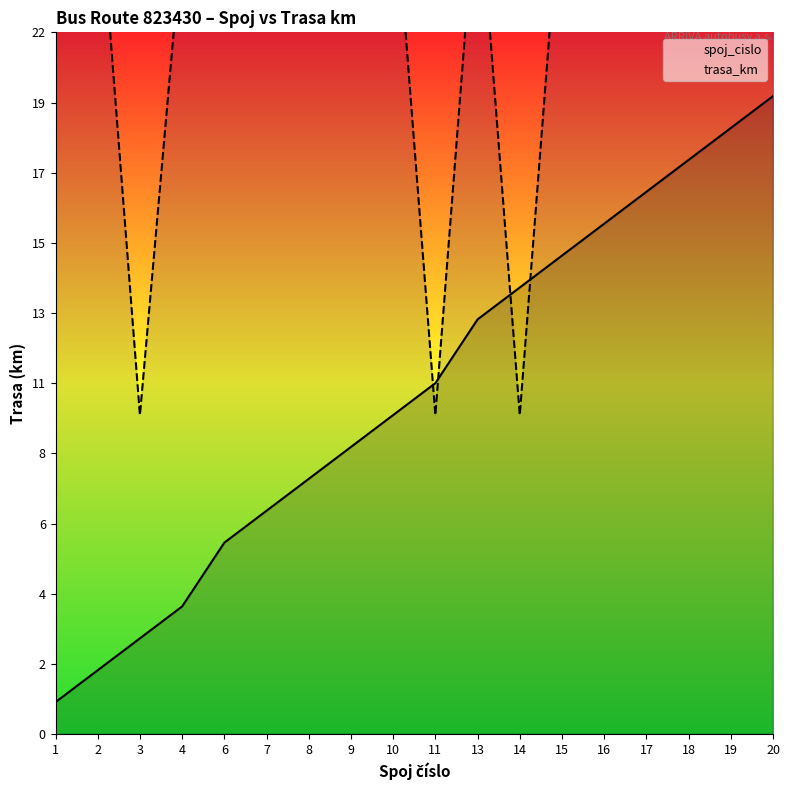

Which series changed the most between 6 and 17?

spoj_cislo